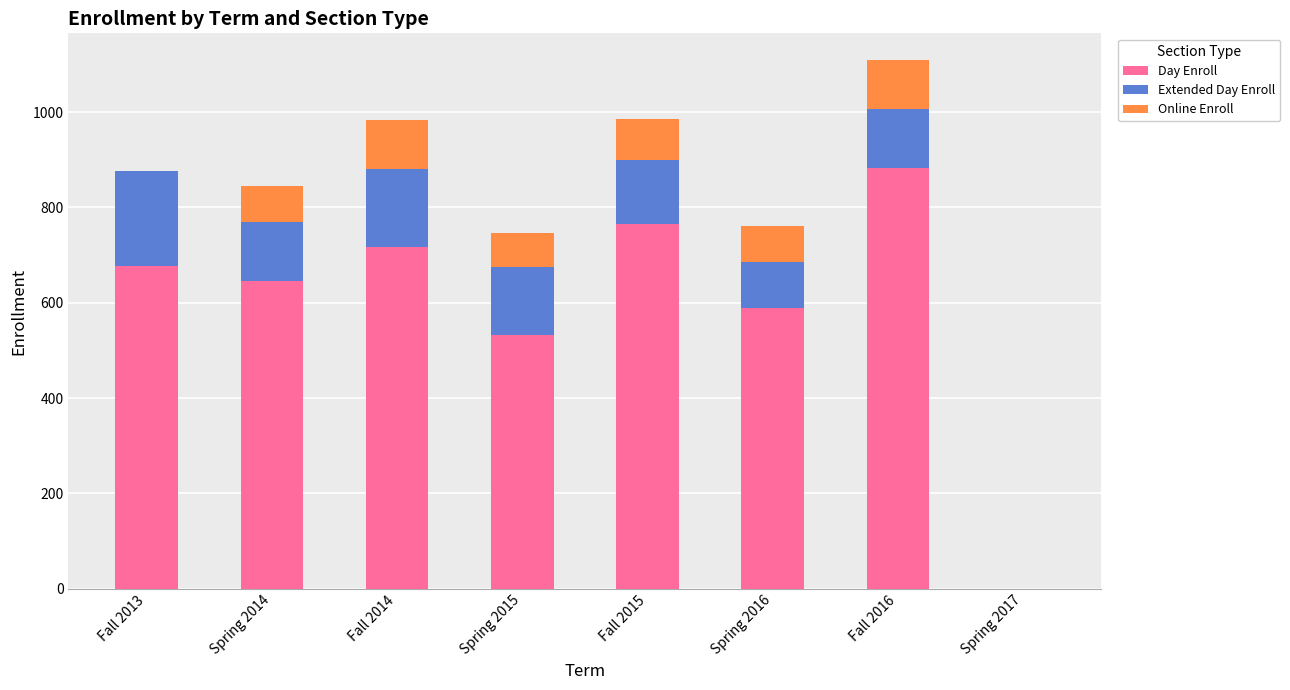

What is the total value across all series at Fall 2015?

985